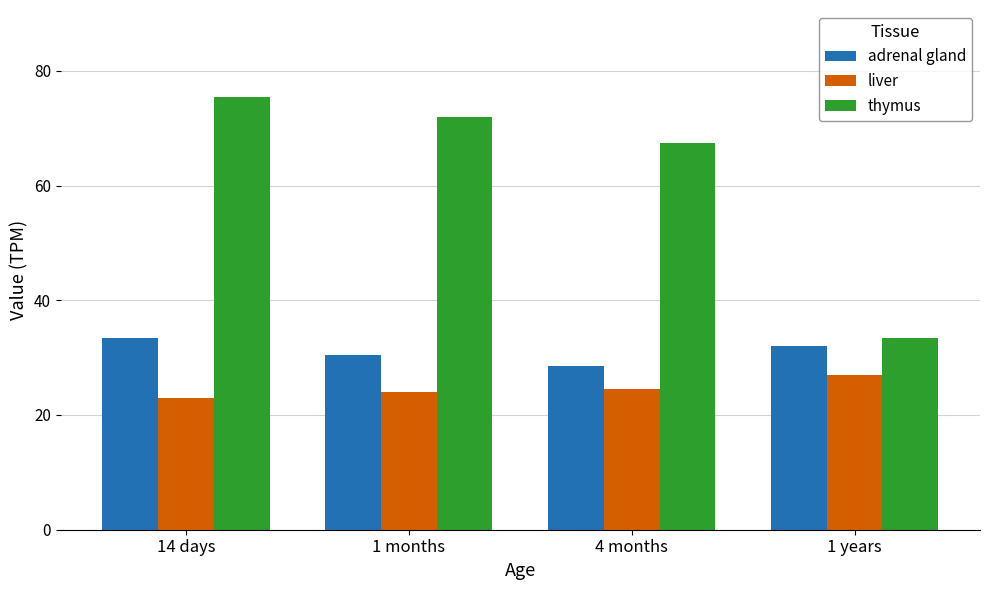

What is the sum of the liver values at 1 years and 1 months?

51.0